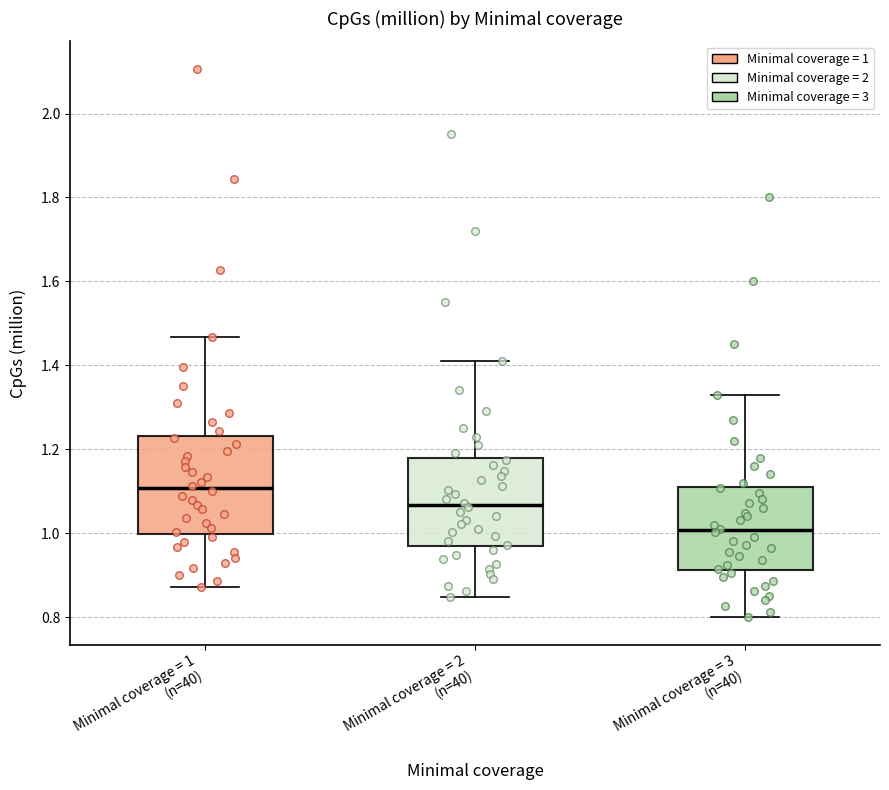

Where does the lower whisker of the box for Minimal coverage = 2 (n=40) end on the y-axis? The values are not printed on the chart, so give them approximately, as read against the axis.

0.84